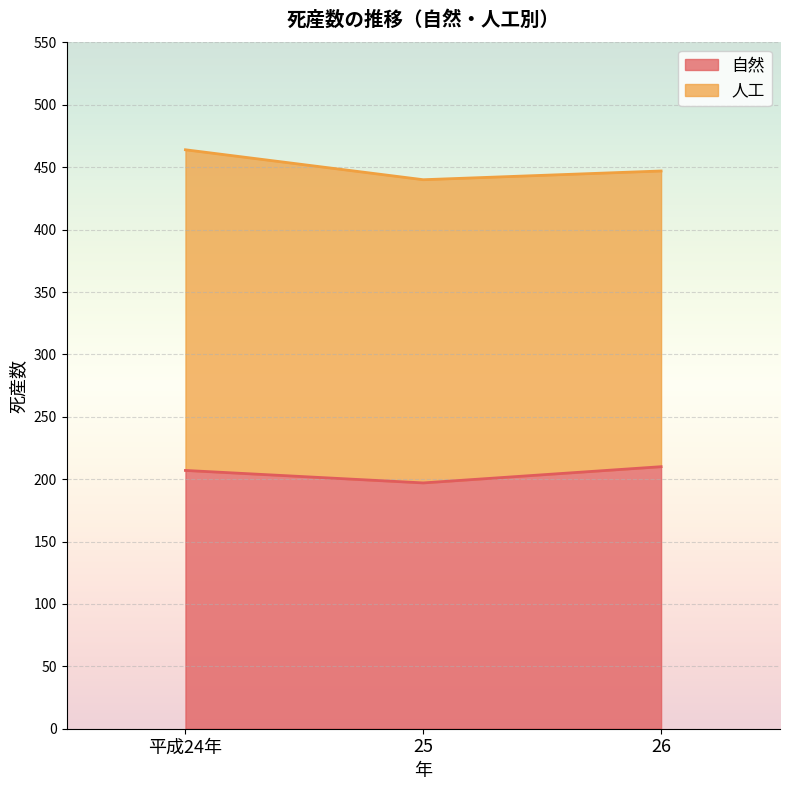

What is the minimum value shown in the chart?

197